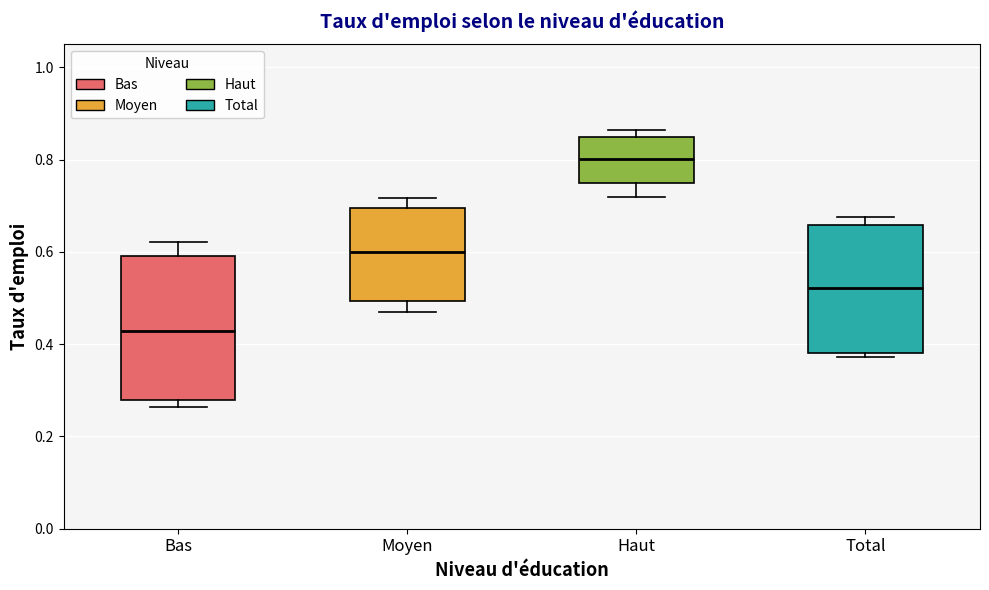

Which box has the highest median line?

Haut